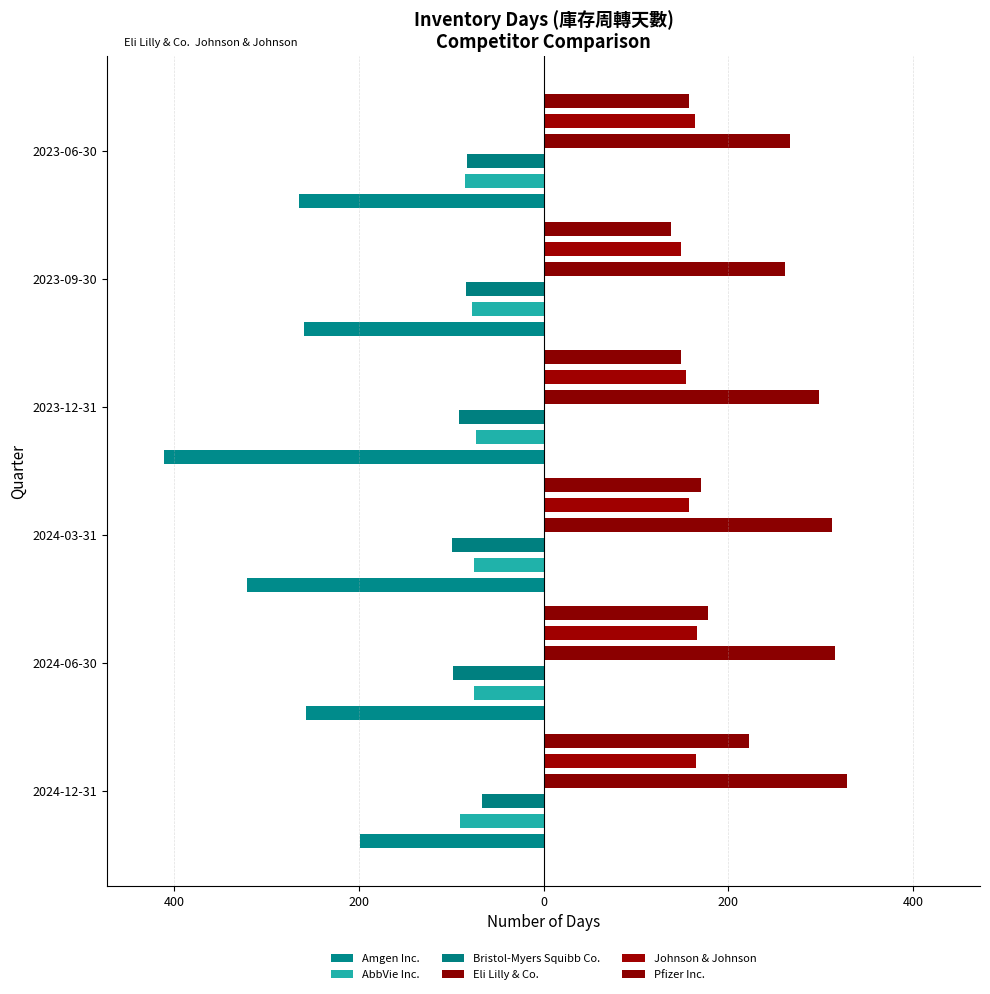

Count the AbbVie Inc. values in the range -85 to -75.

4